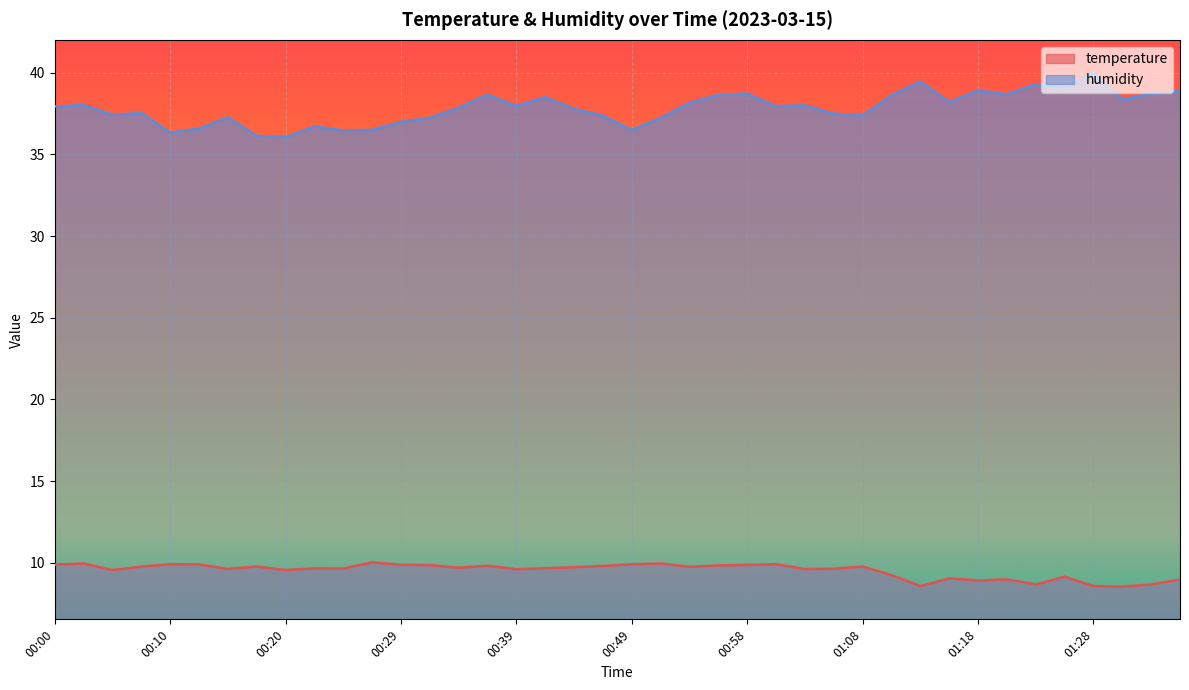

What is the difference between the temperature values at 00:05 and 01:13?

1.0